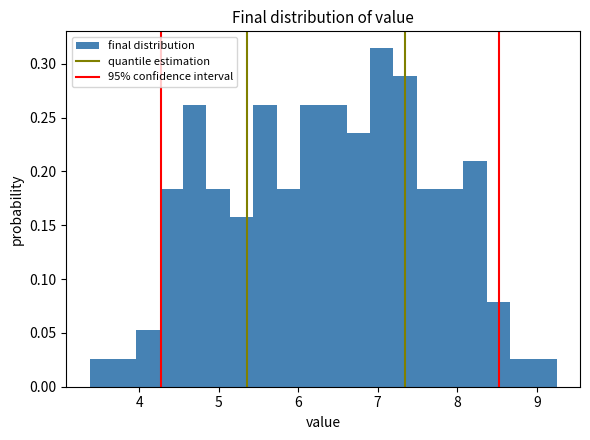

Read against the x-axis, roughly where is the centre of the tallest bar?

7.0